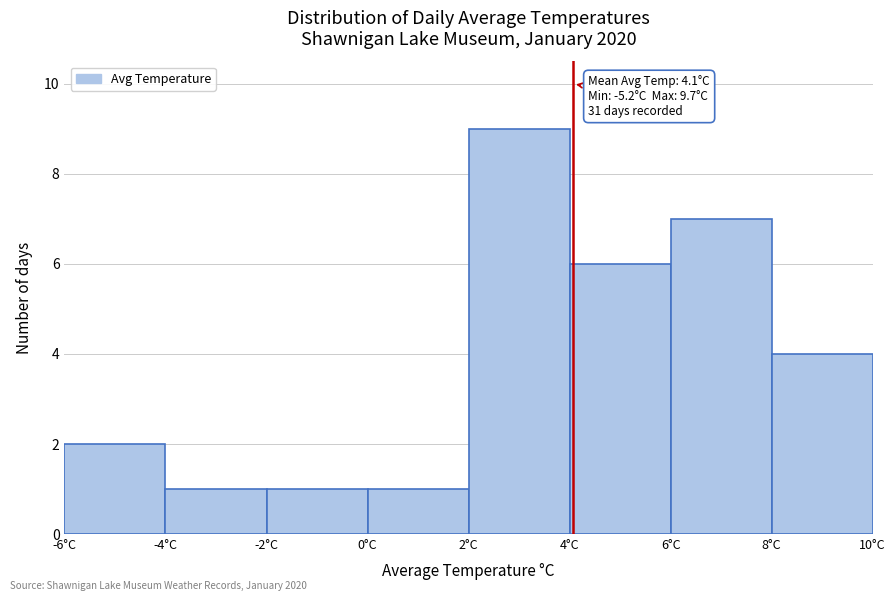

Over which range of the x-axis is the bar tallest?

2 to 4